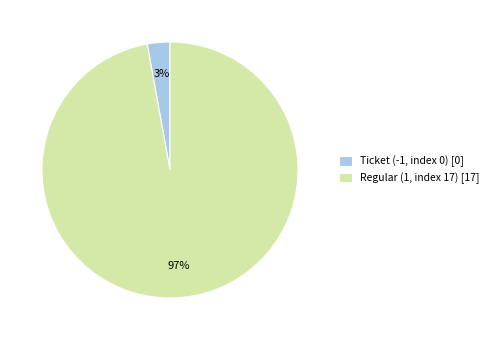

Between Ticket (-1, index 0) and Regular (1, index 17), which is larger?

Regular (1, index 17)